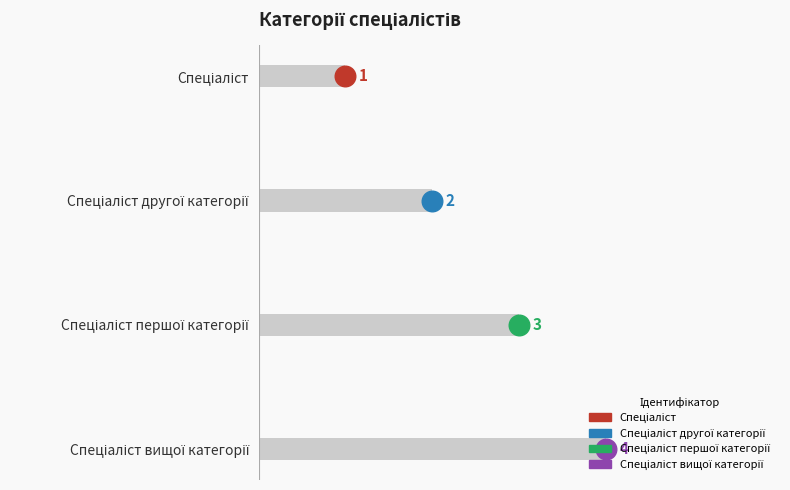

What is the change in value from Спеціаліст to Спеціаліст першої категорії?

+2